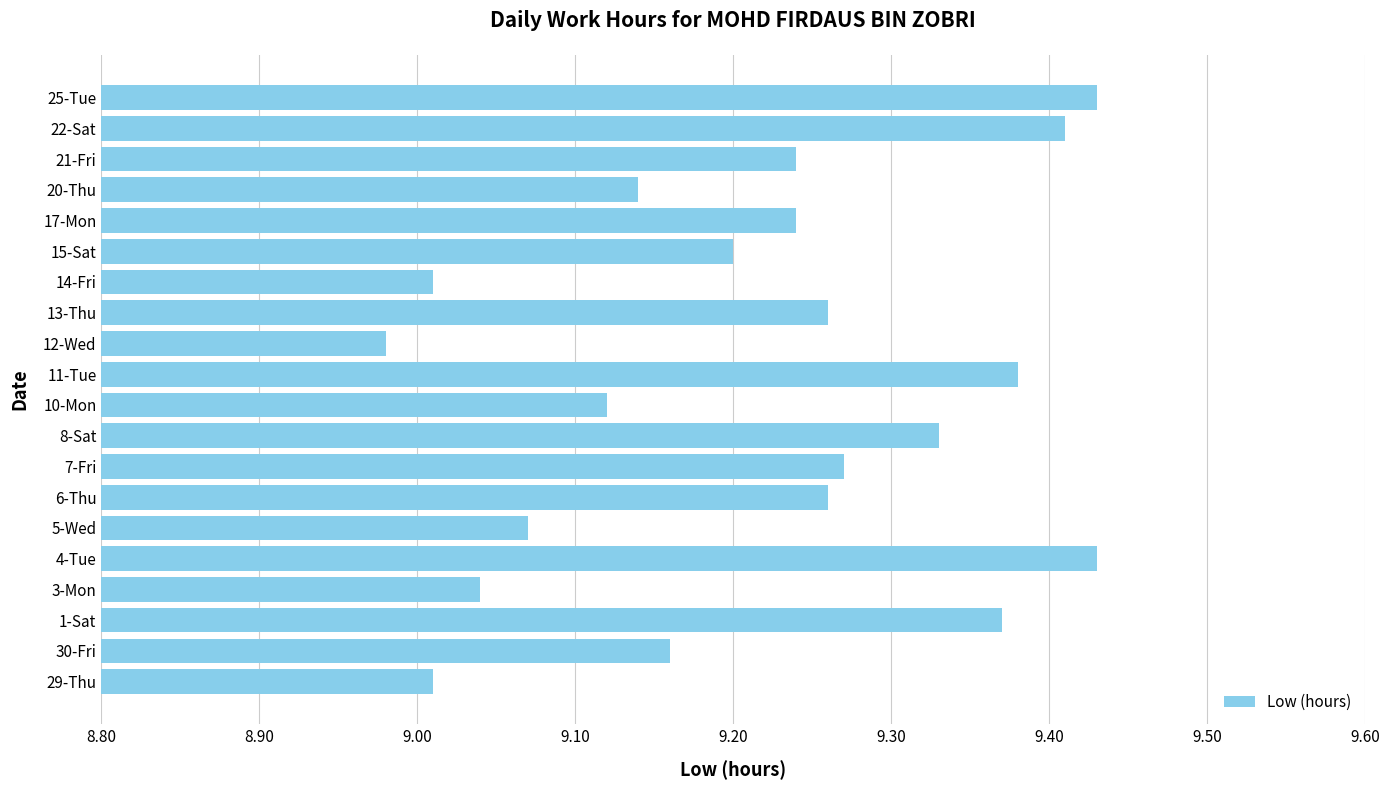

Which has a higher value, 6-Thu or 5-Wed?

6-Thu